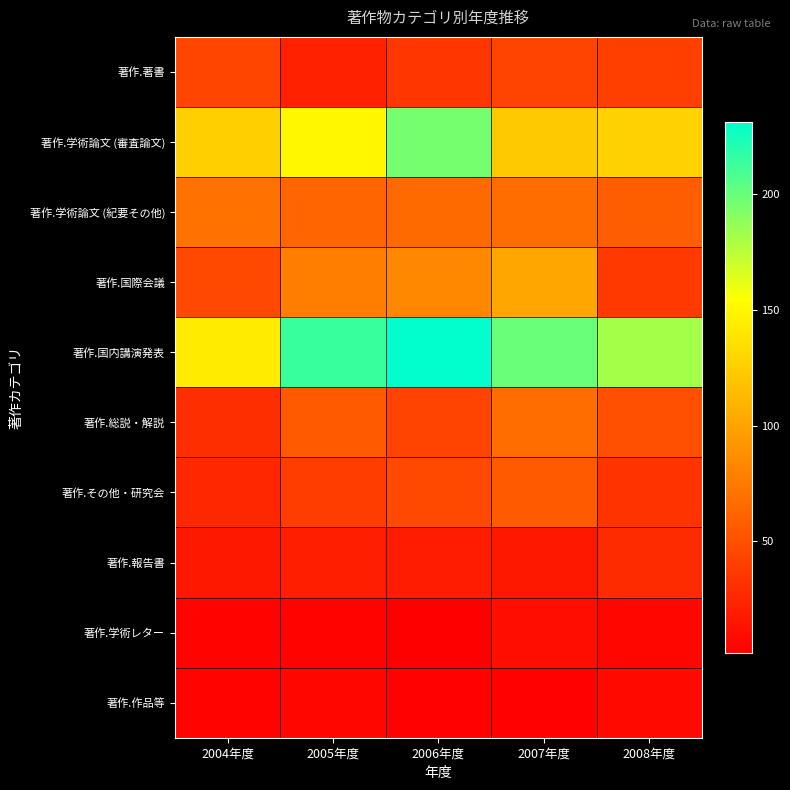

Which category has the highest value across all series?

2006年度